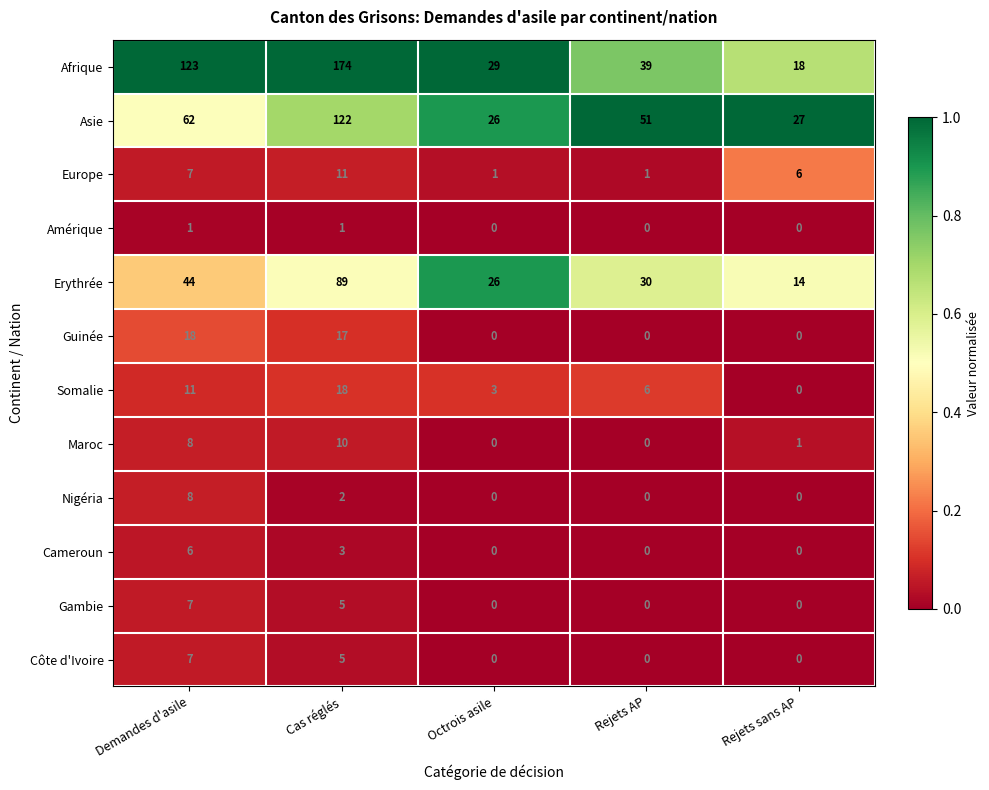

Which series has the largest total across all categories?

Afrique